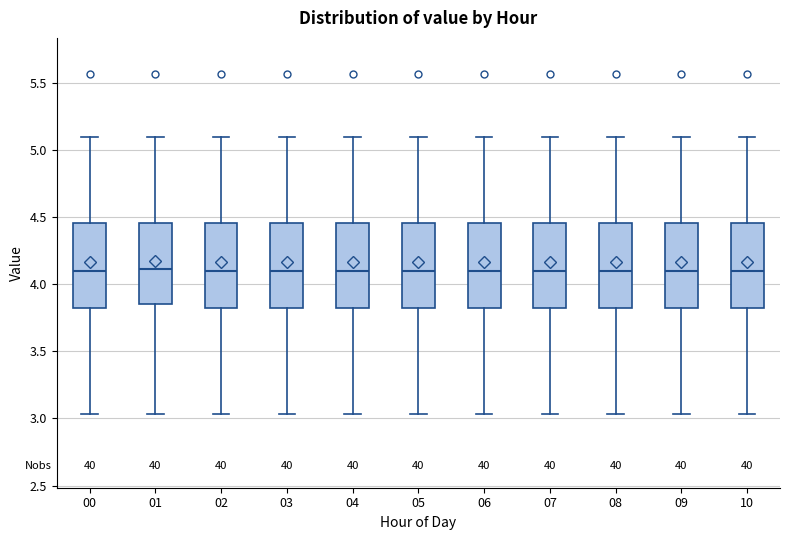

Where does the lower whisker of the box at x = 05 end on the y-axis? The values are not printed on the chart, so give them approximately, as read against the axis.

3.05